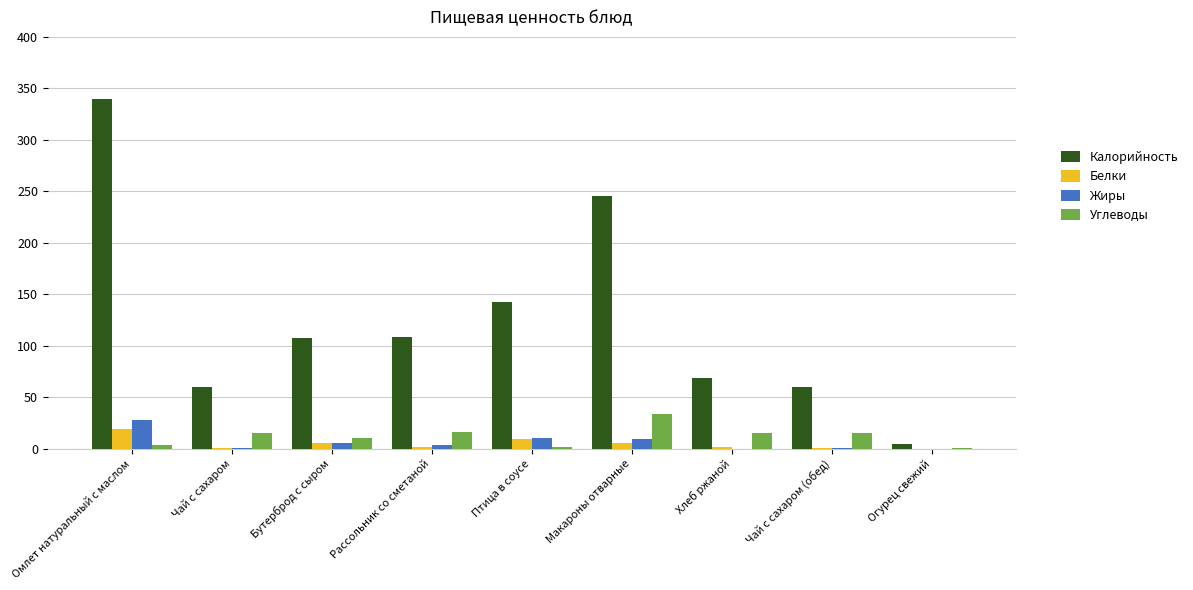

Is it true that Калорийность equals 69.0 at Хлеб ржаной?

True